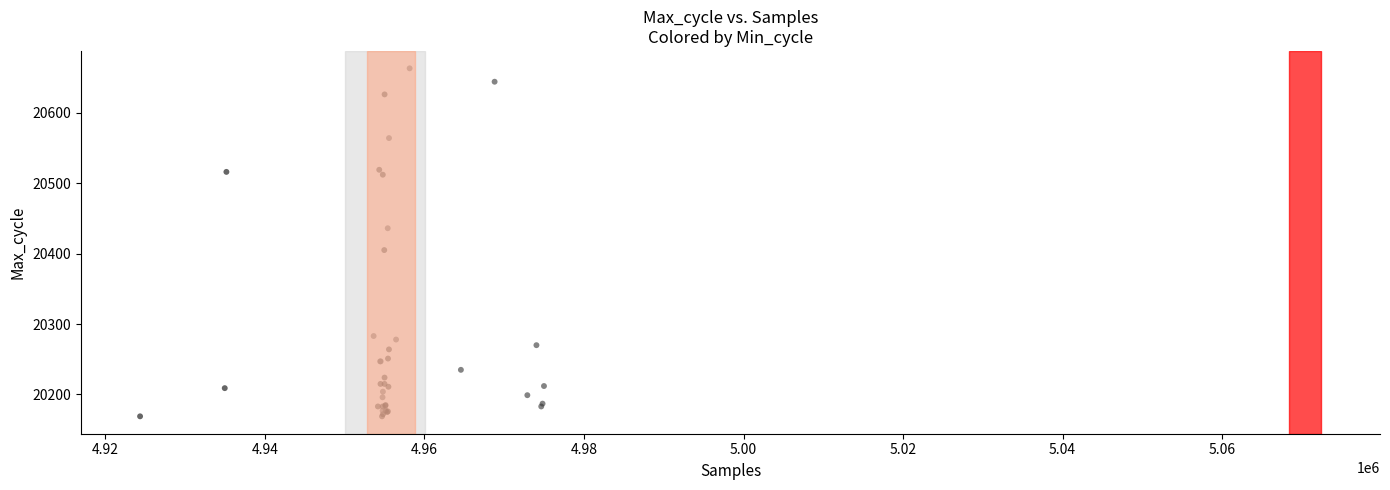

What Y value in the scatter plot is closest to 20416?

20405